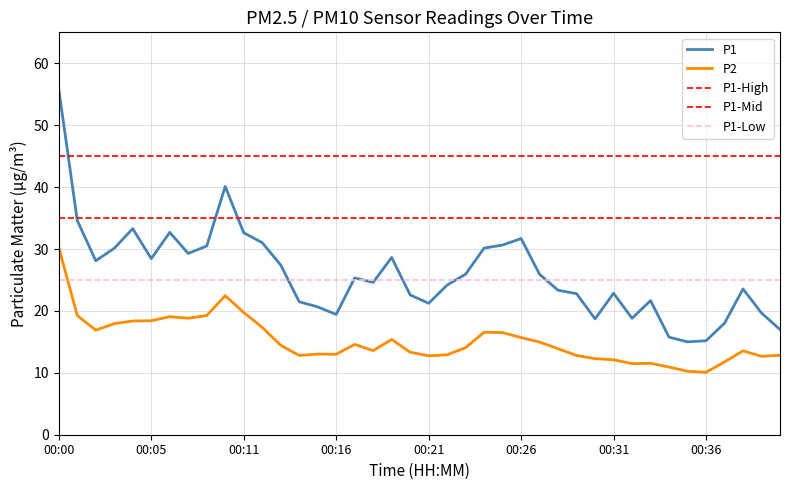

What is the difference between the maximum and minimum values in the P1 series?

40.8